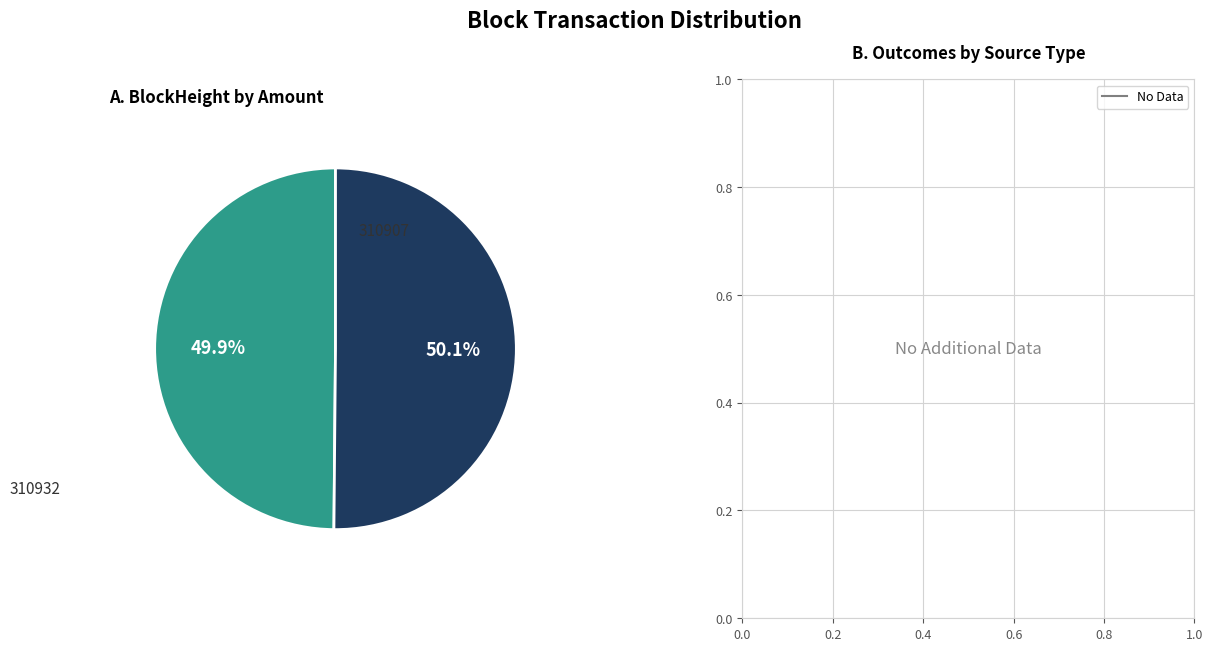

Does any single category account for the majority?

Yes